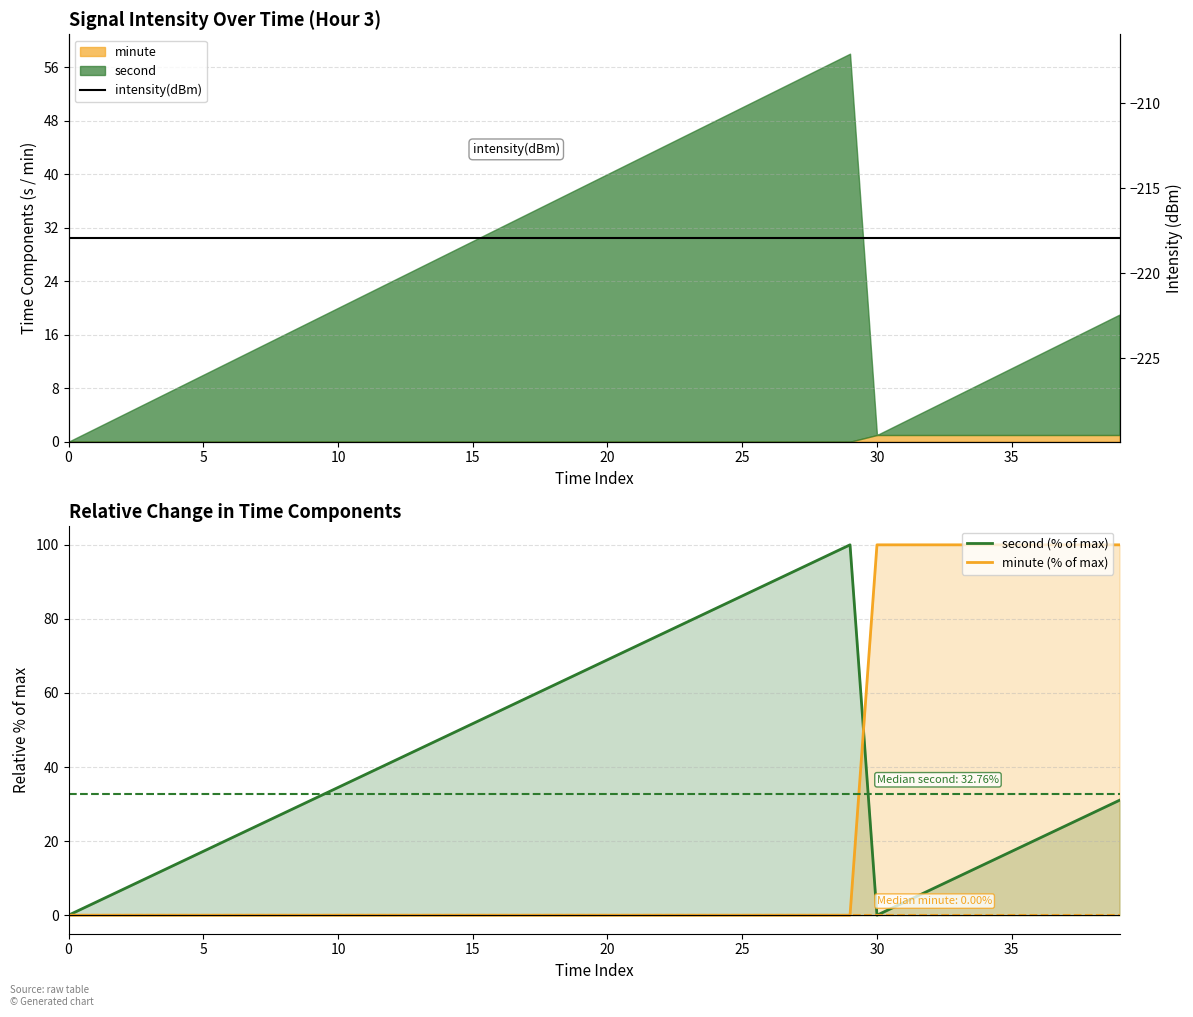

How many lines are shown in the chart?

3